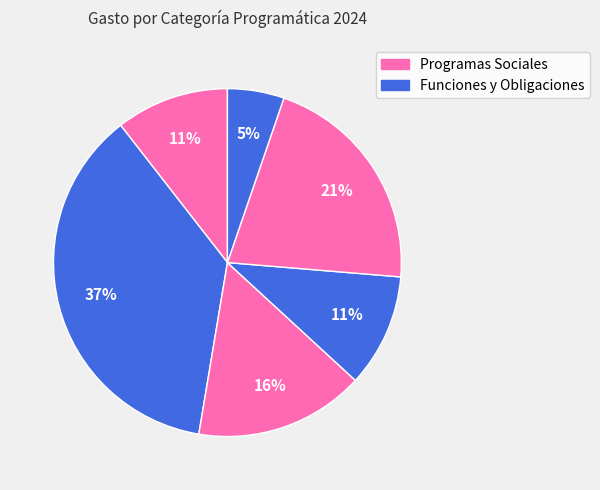

How many segments does this pie chart have?

6